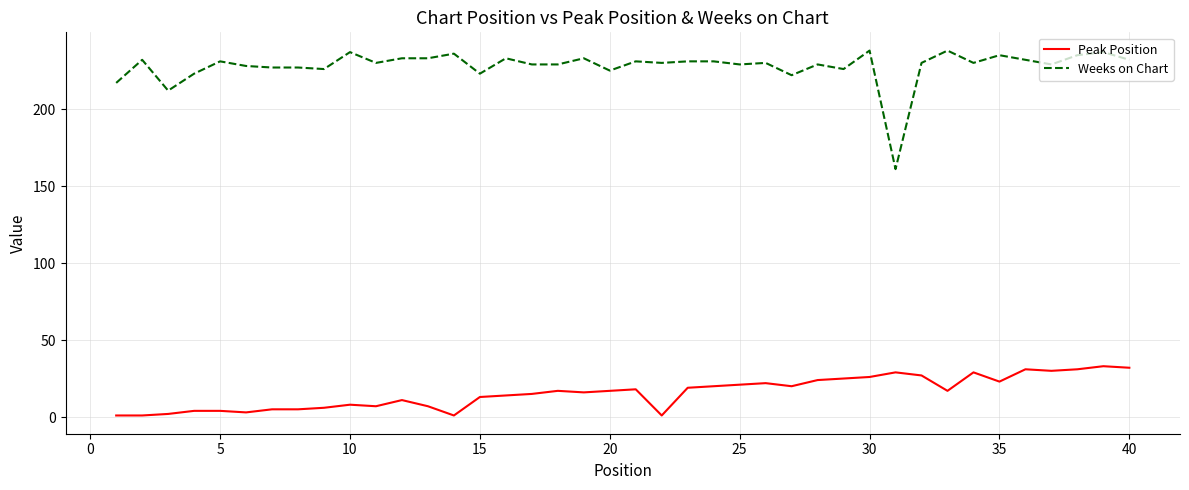

Which series has the largest range (max minus min)?

Weeks on Chart